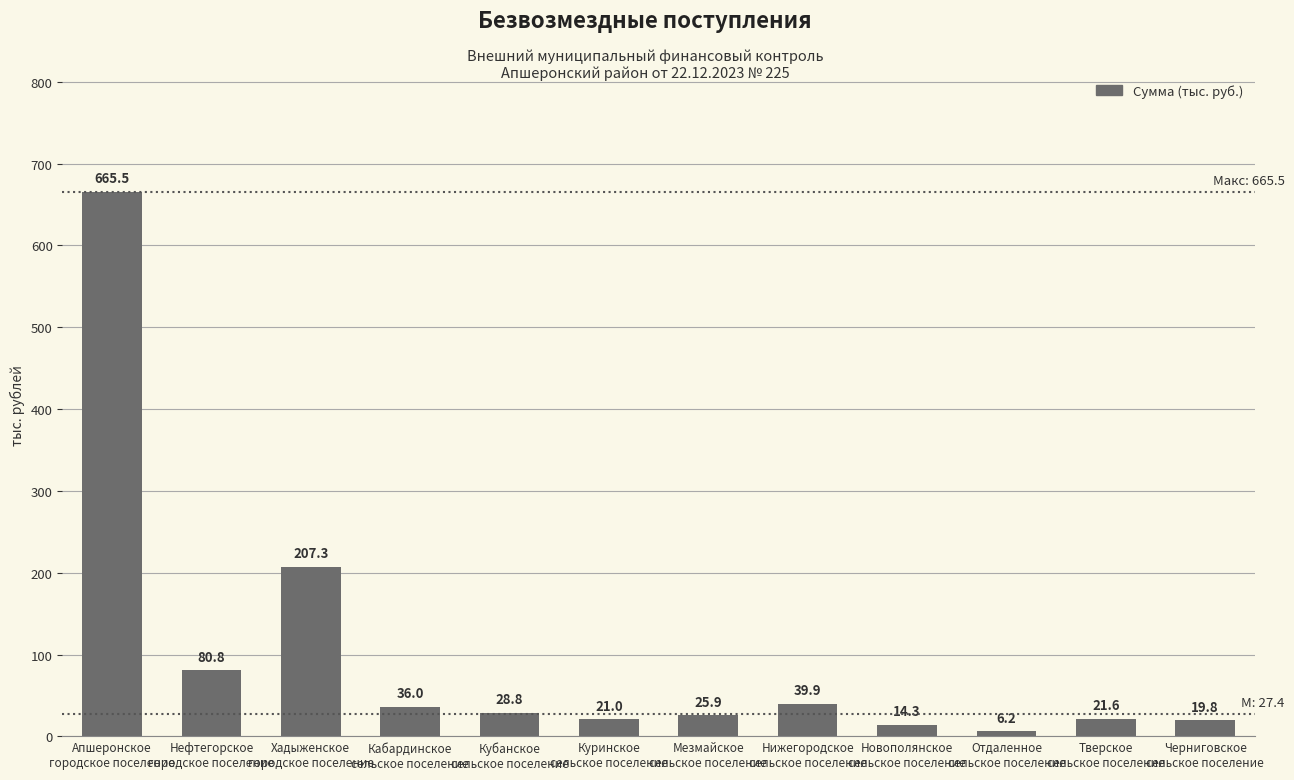

Between Нефтегорское
городское поселение and Кубанское
сельское поселение, which is larger?

Нефтегорское
городское поселение